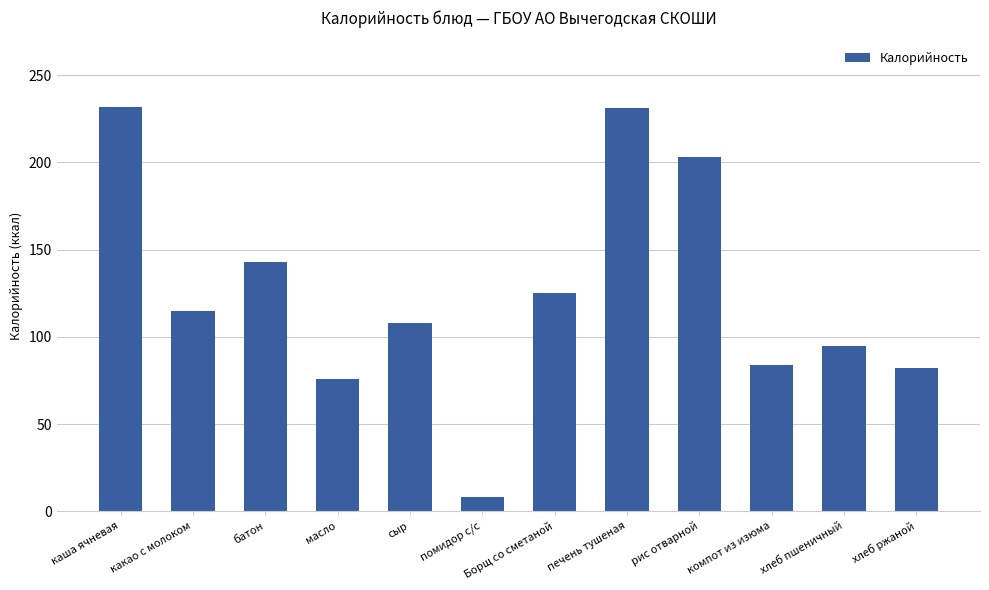

Approximately how many times larger is the value at компот из изюма compared to масло?

1.1